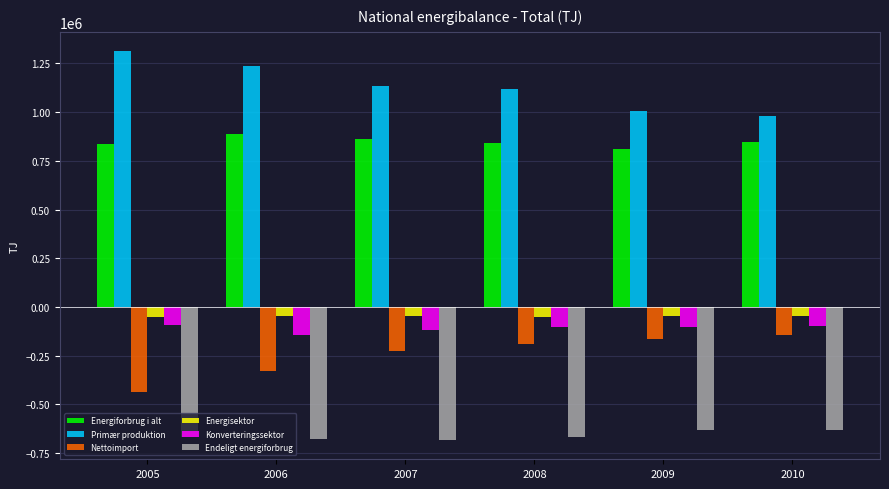

How many bars are there in total?

36